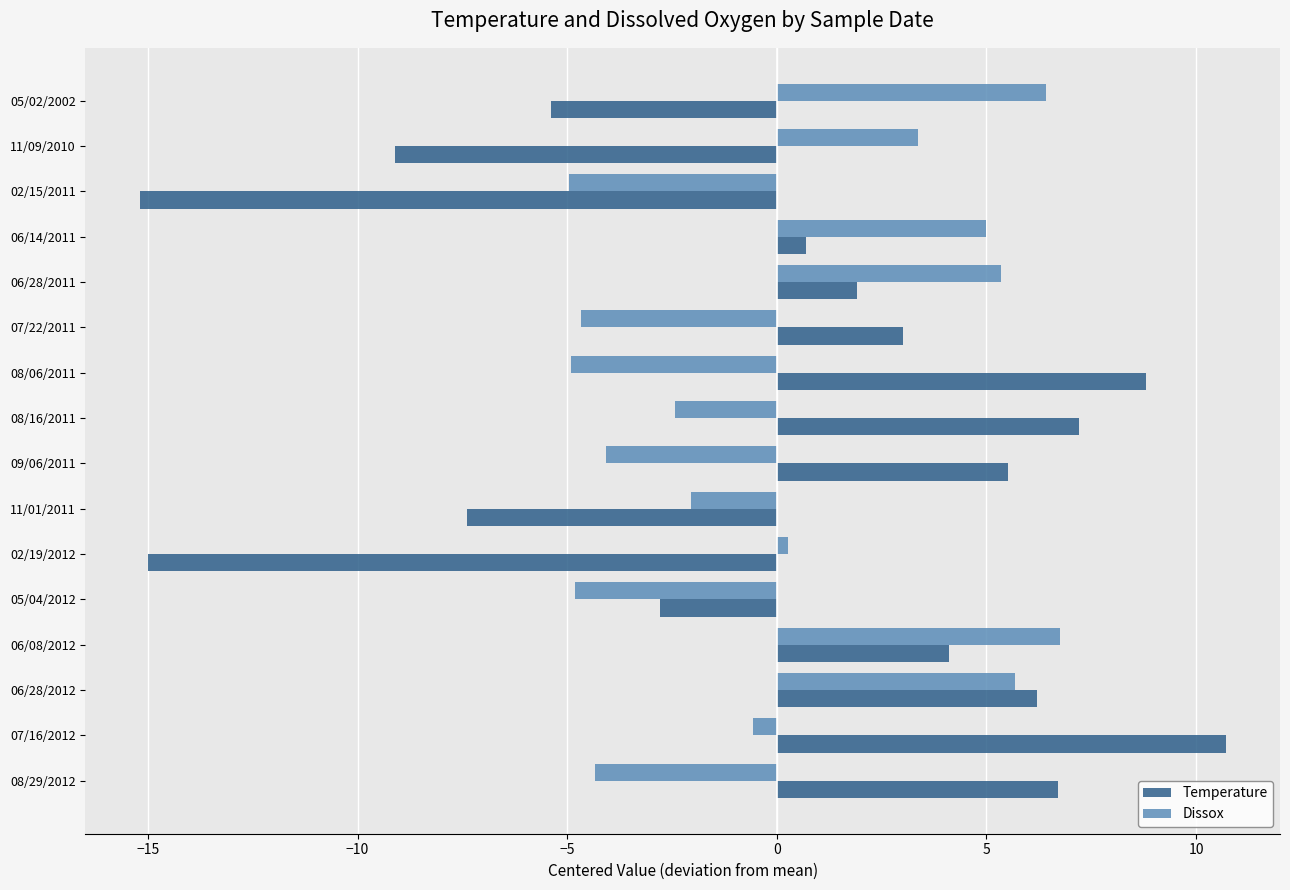

How many data points does each series have?

16